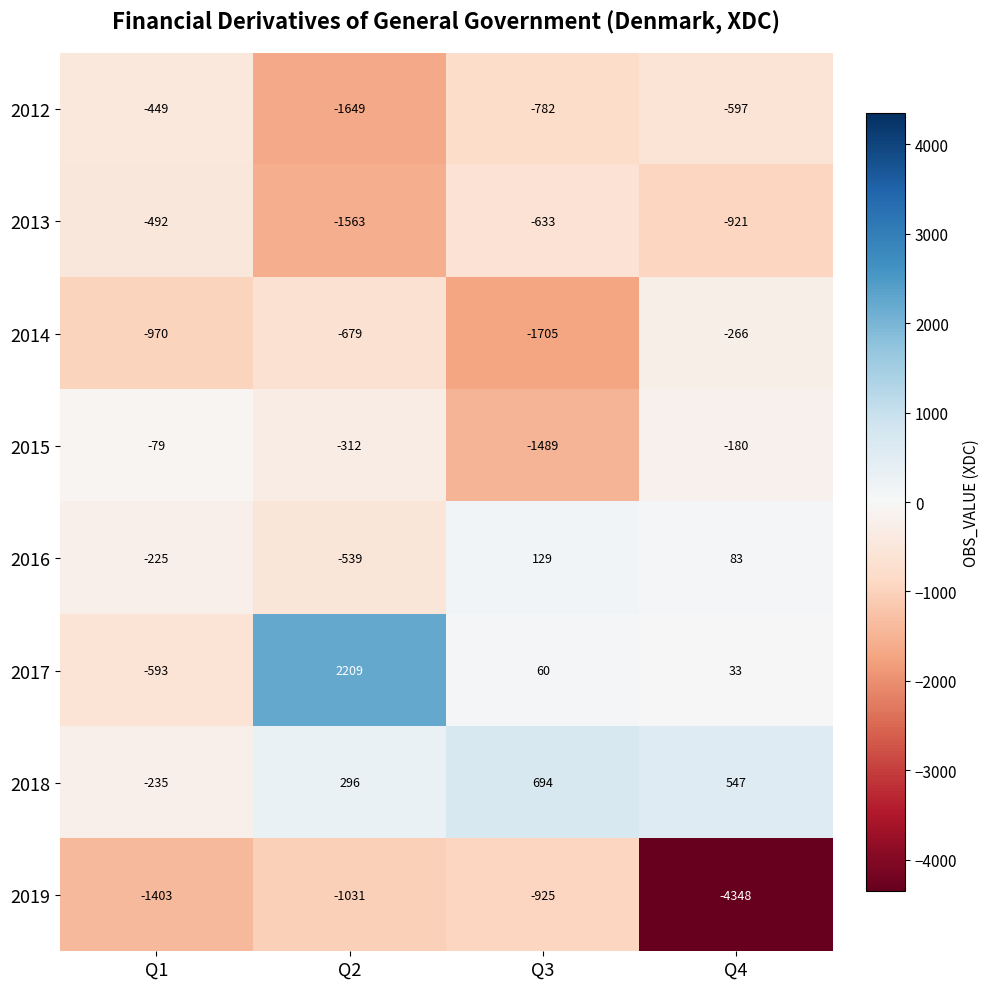

What is the difference between the 2015 values at Q1 and Q4?

101